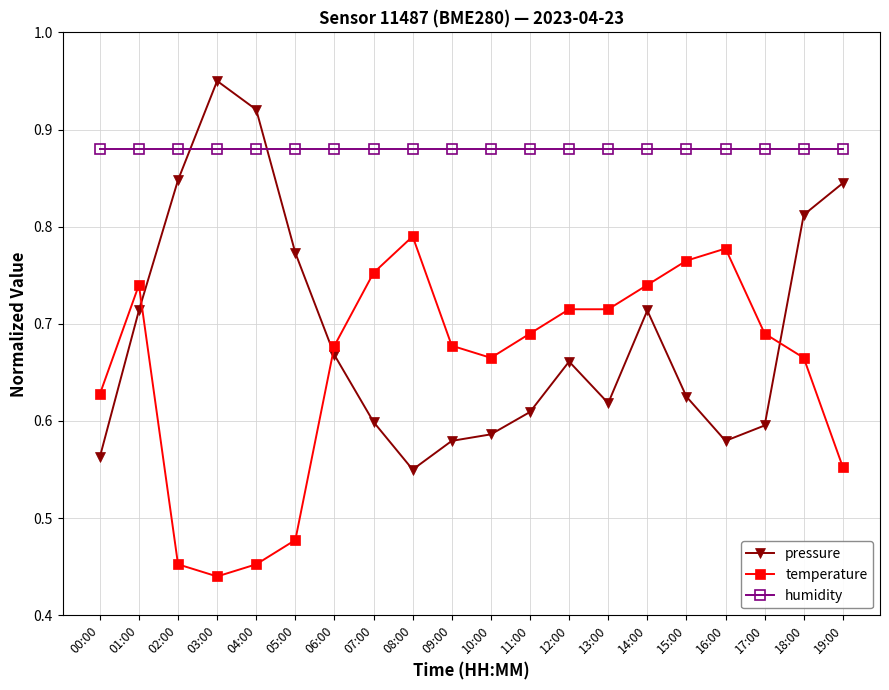

What is the sum of the temperature values at 16:00 and 02:00?

1.2